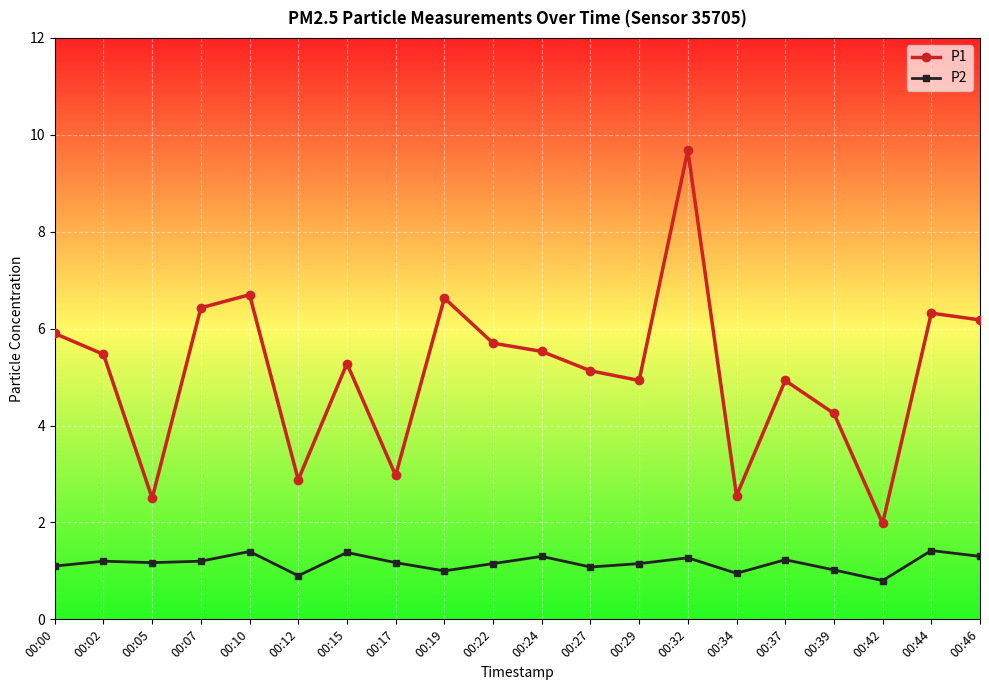

True or false: P1 and P2 cross at least once.

False